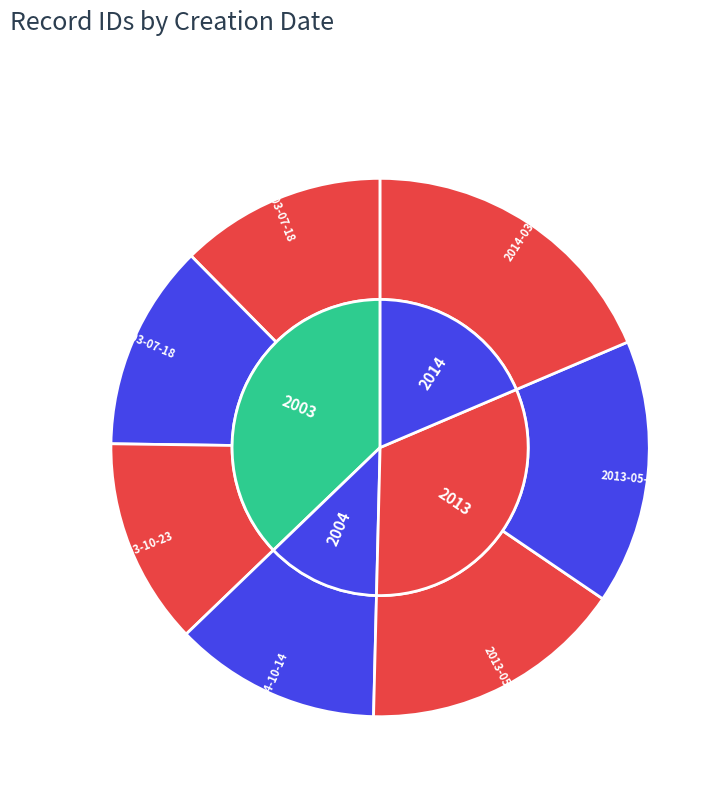

Count the number of slices in the pie.

7